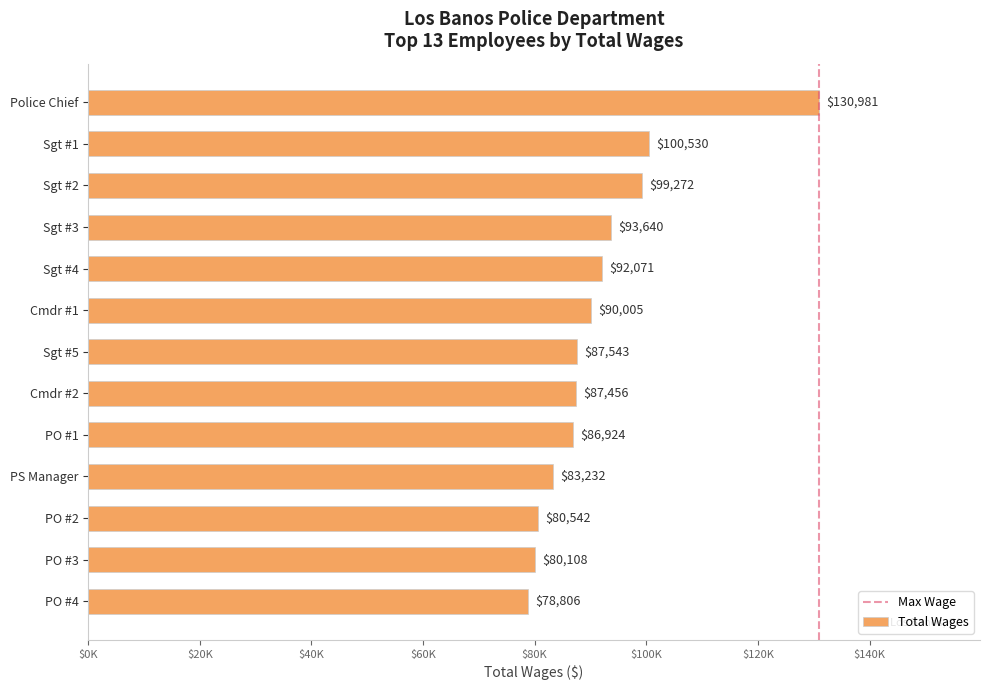

Does the chart contain any negative values?

No